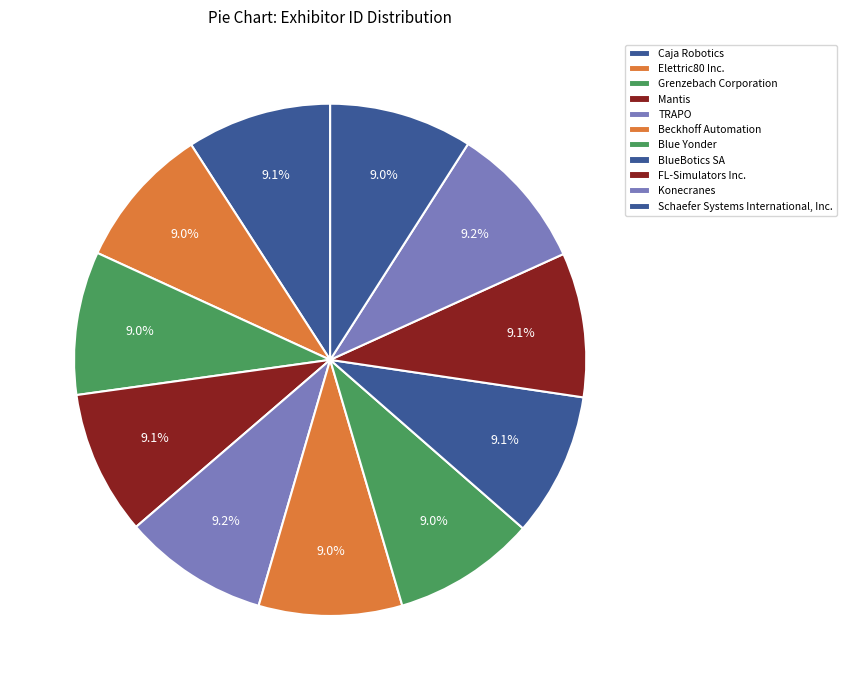

What is the smallest slice in the pie chart?

Elettric80 Inc.